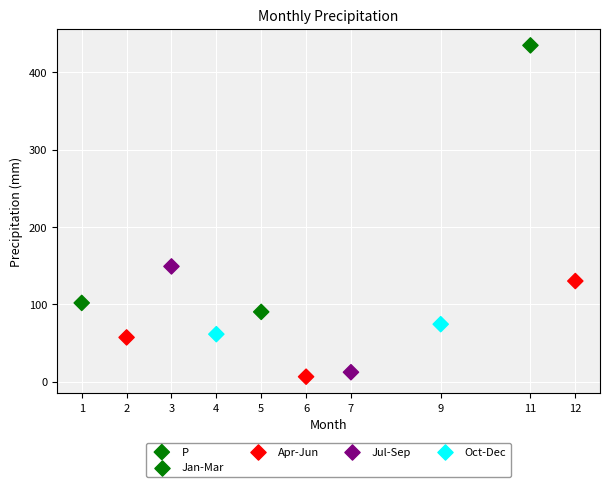

What Y value in the scatter plot is closest to 220?

149.2